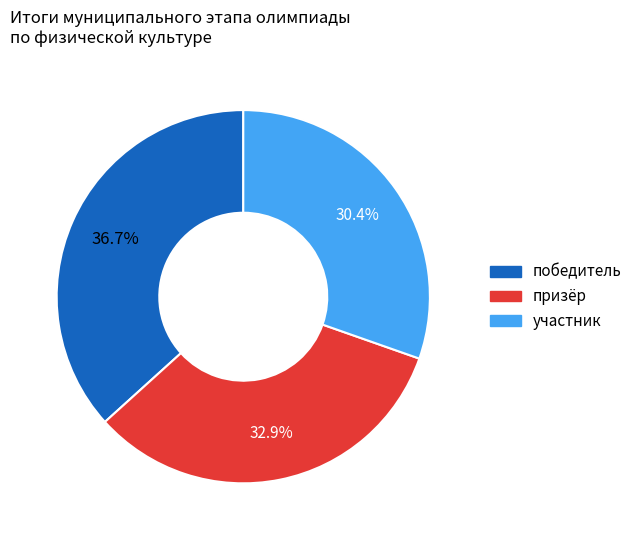

Rank the categories by value from highest to lowest.

победитель, призёр, участник